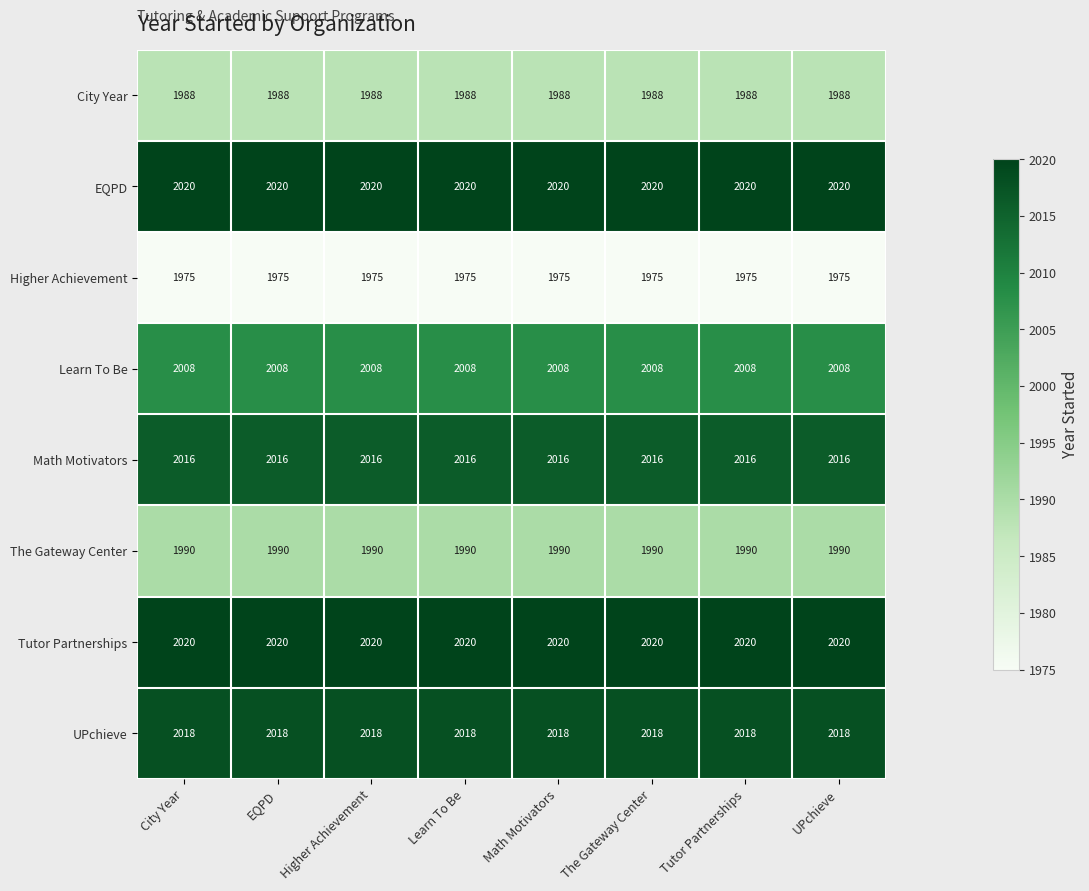

What is the average value of the EQPD series?

2020